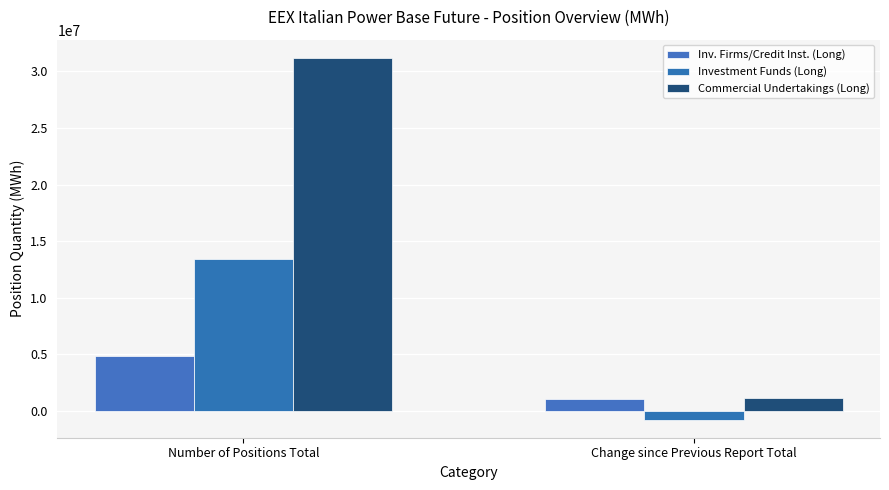

Does the chart contain stacked bars?

No